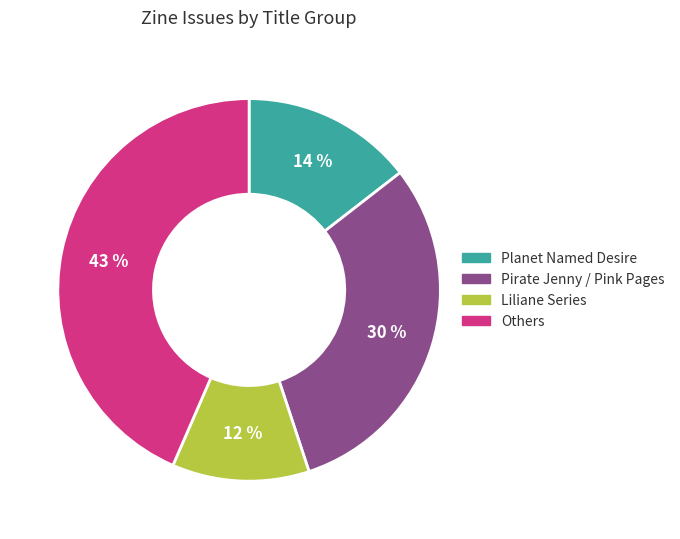

How many segments does this pie chart have?

4